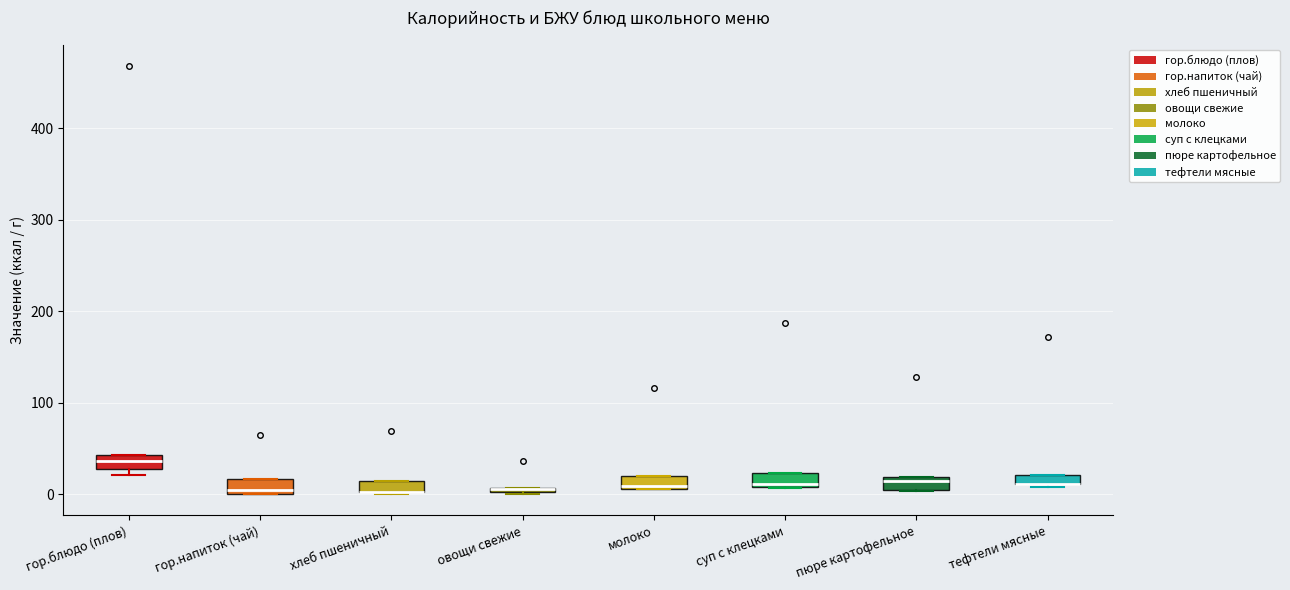

Where is the lower edge of the box for овощи свежие on the y-axis? The values are not printed on the chart, so give them approximately, as read against the axis.

0